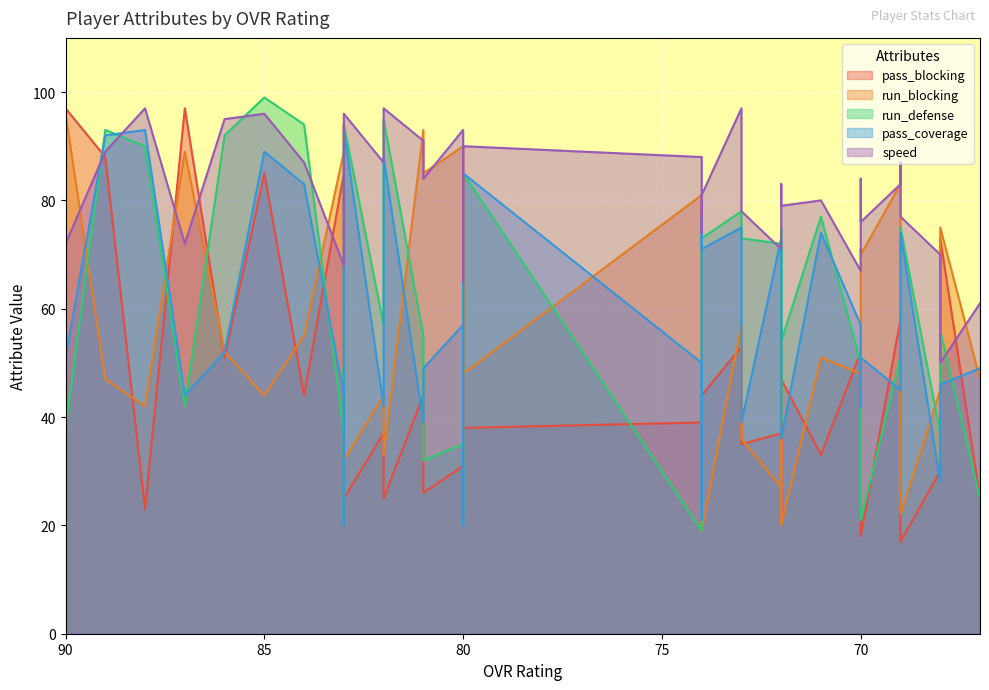

How many data points does each series have?

40